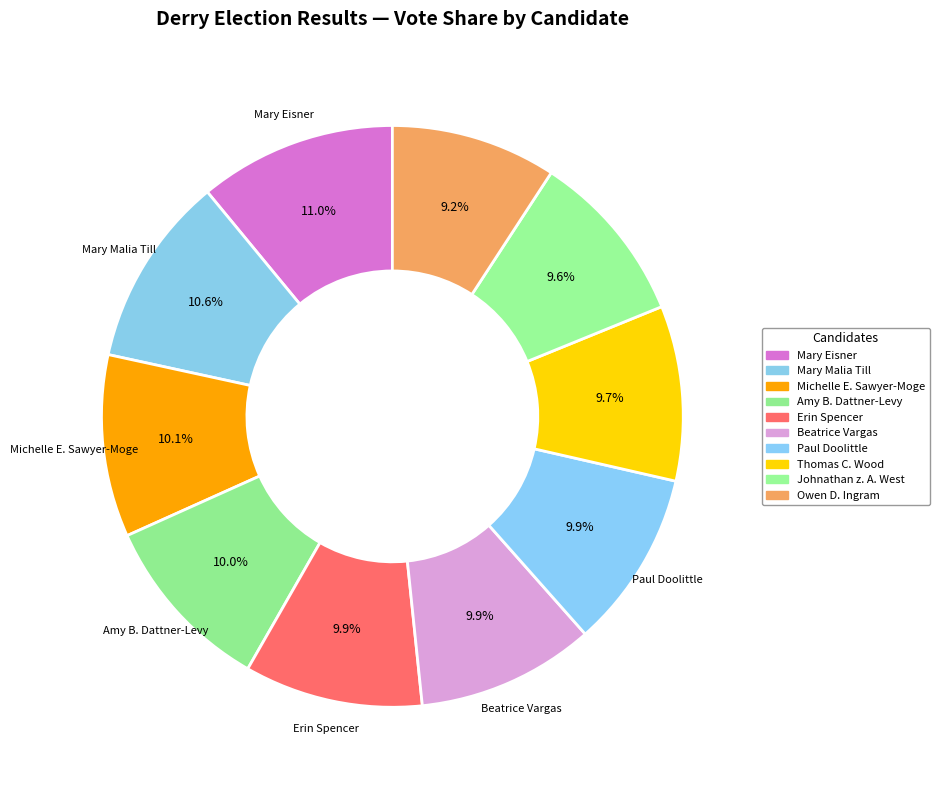

How many segments does this pie chart have?

10